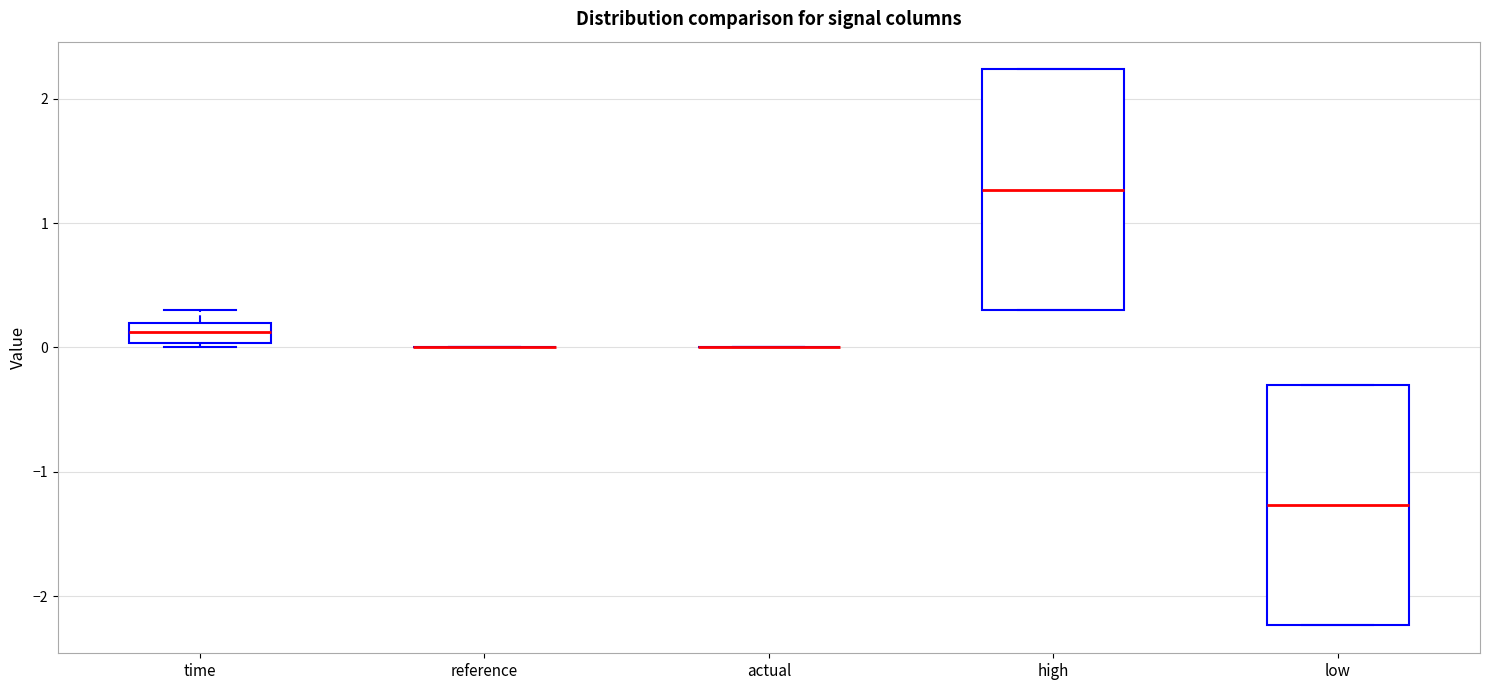

Where is the upper edge of the box for high on the y-axis? The values are not printed on the chart, so give them approximately, as read against the axis.

2.2